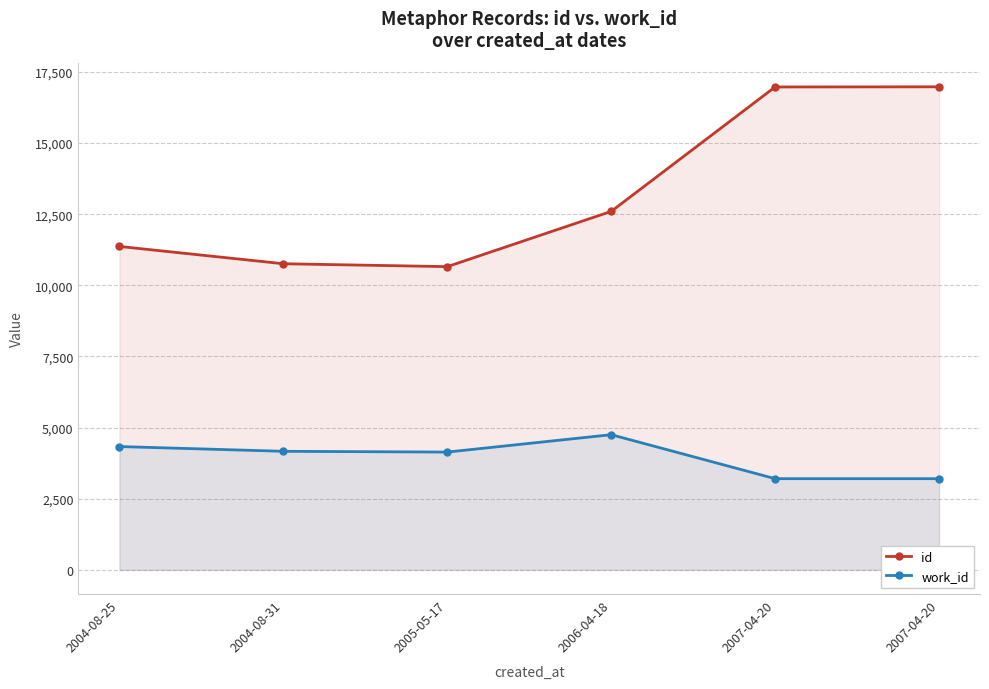

How many series are shown in this chart?

2